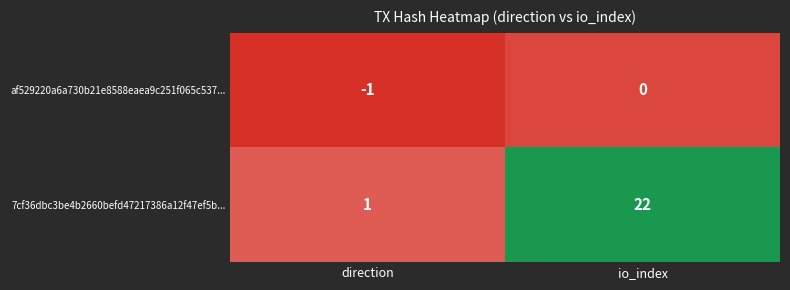

What is the difference between the 7cf36dbc3be4b2660befd47217386a12f47ef5b... values at direction and io_index?

21